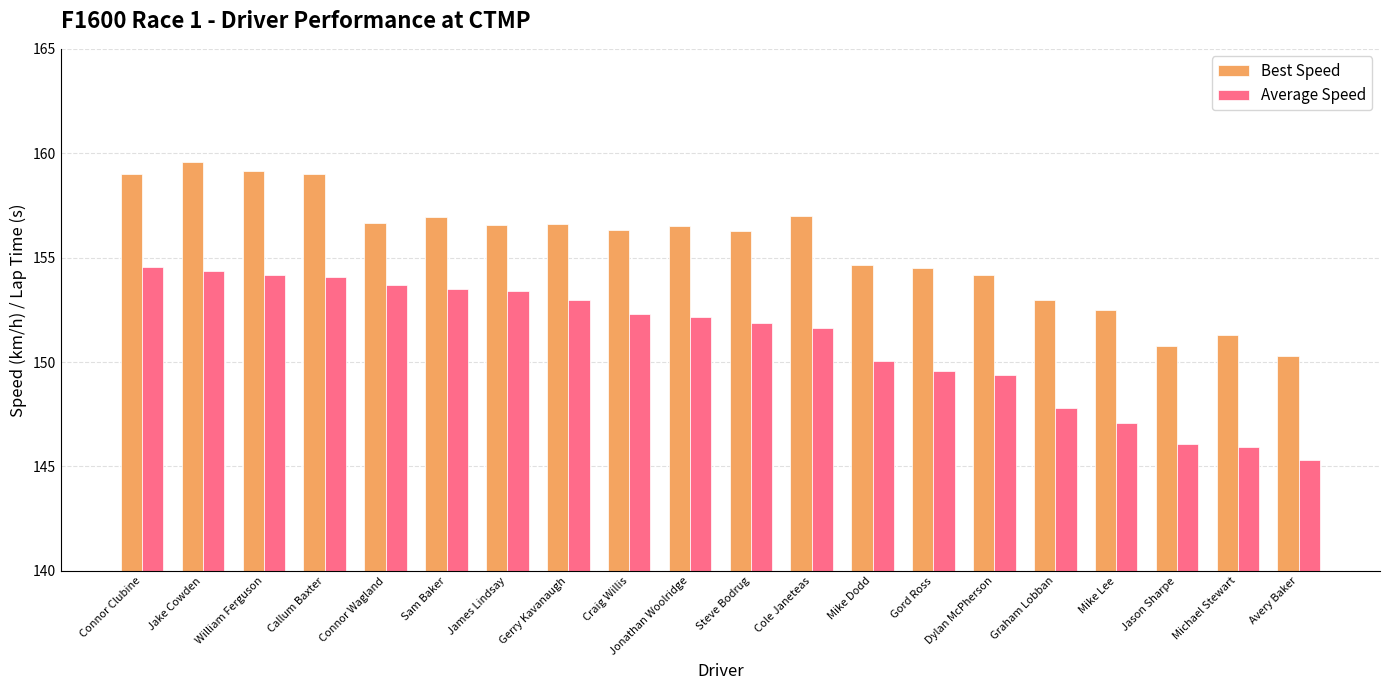

What is the spread (max minus min) of values at Jason Sharpe?

4.7